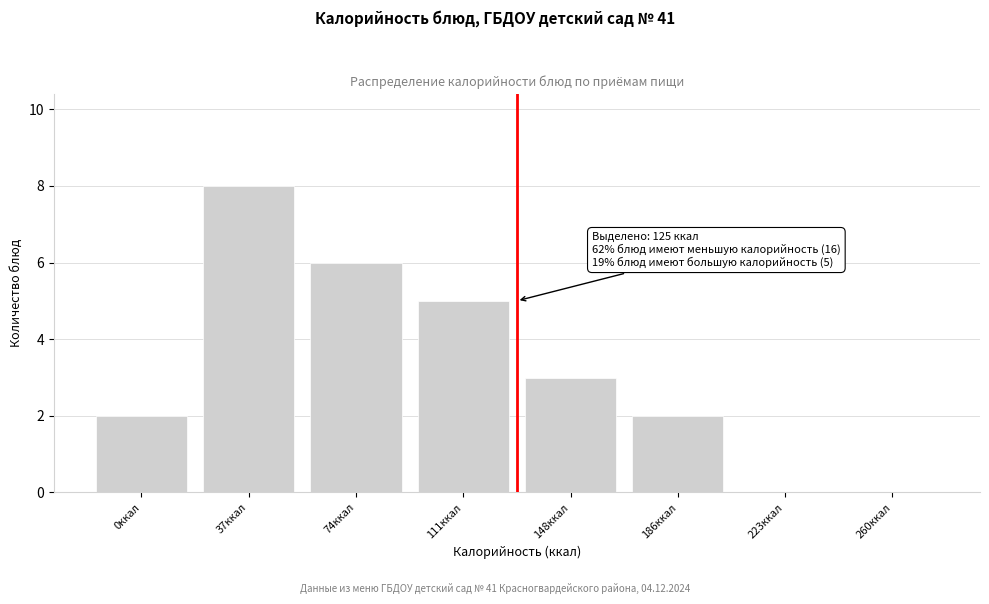

Reading left to right, list all the values displayed in this chart.

0ккал=2	37ккал=8	74ккал=6	111ккал=5	148ккал=3	186ккал=2	223ккал=0	260ккал=0